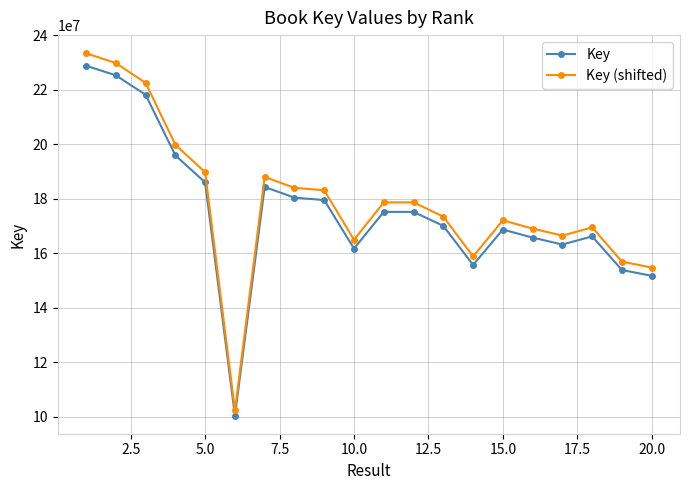

True or false: Key has more than 0 interior local peaks.

True